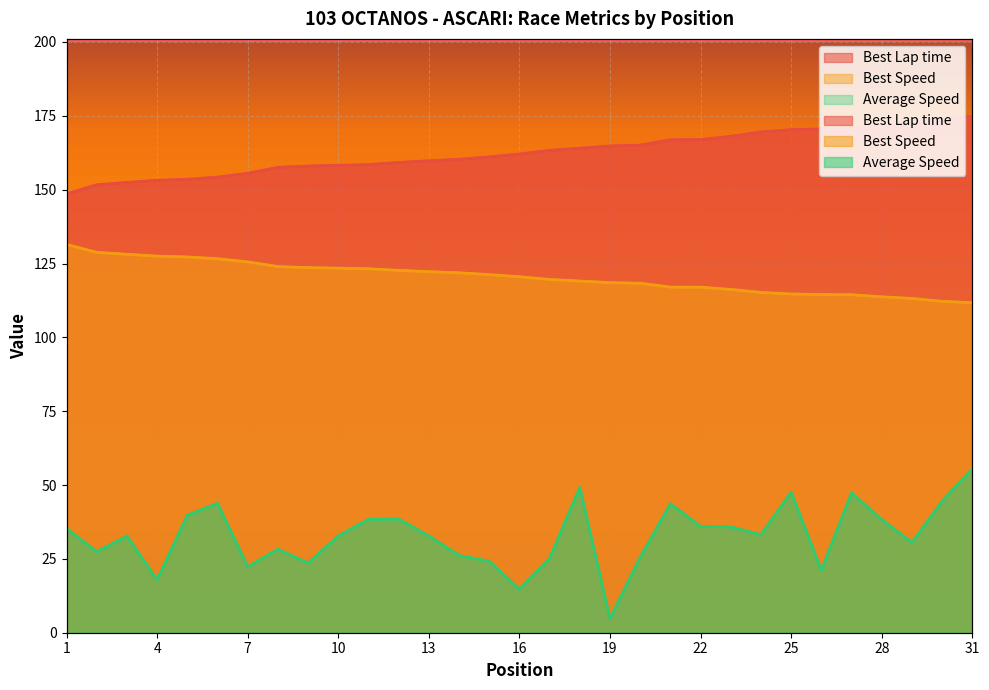

How many values in the Average Speed series are below 32?

13